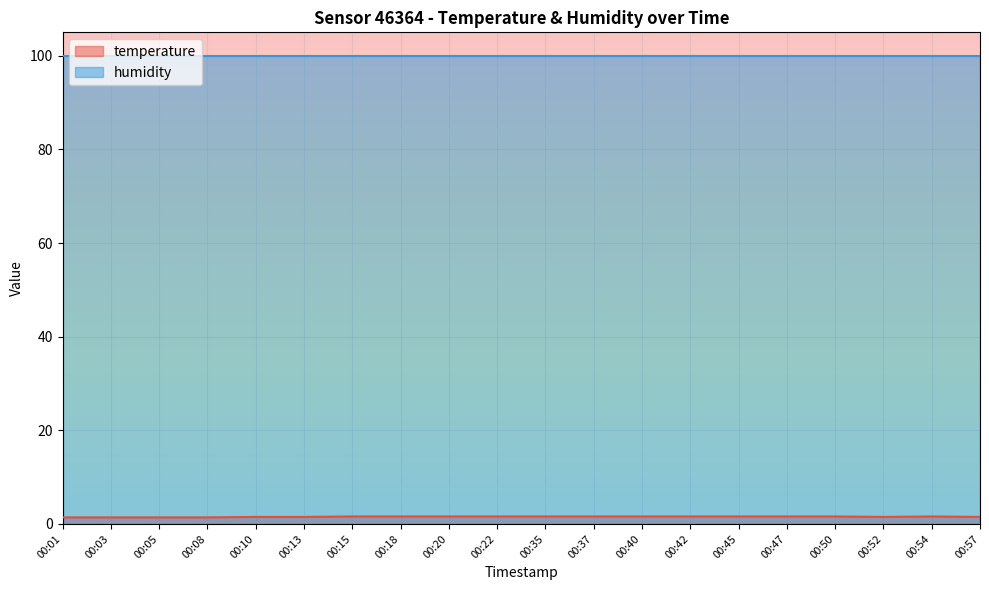

What is the difference between the maximum and minimum values?

0.2